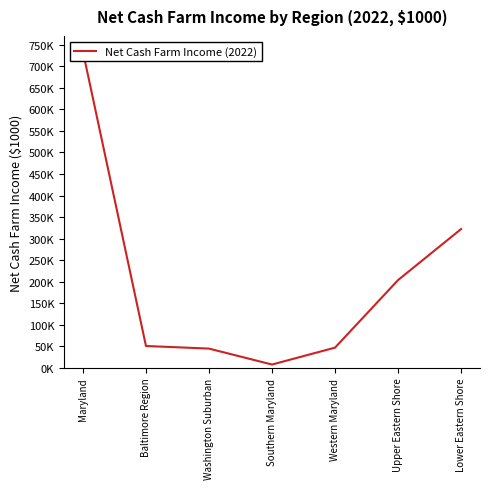

Is it true that the value at Washington Suburban is 29743.1?

False